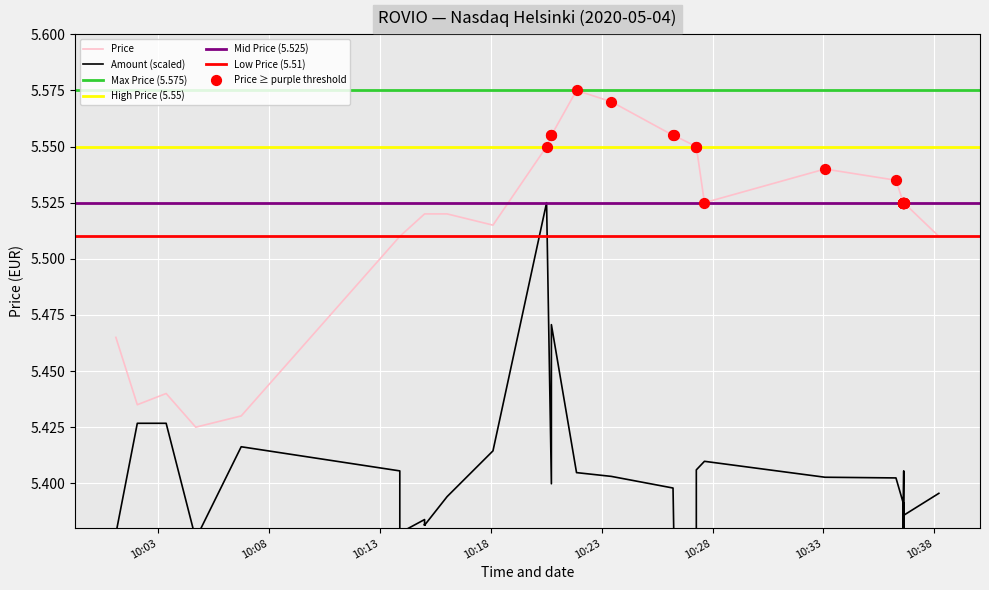

At how many categories does at least one series exceed 5?

40